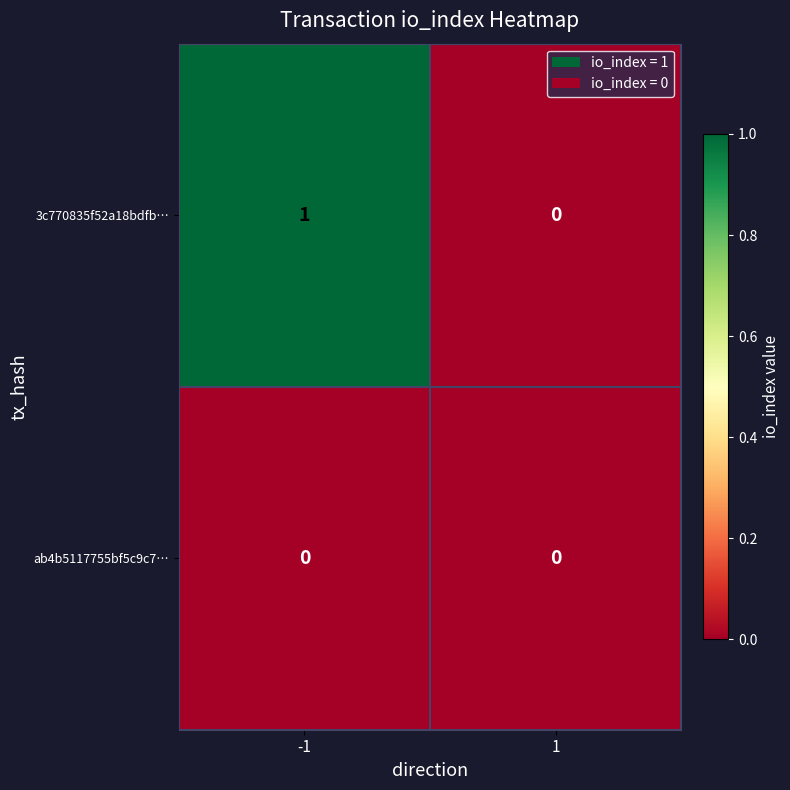

How many positive values does the 3c770835f52a18bdfb… series have?

1